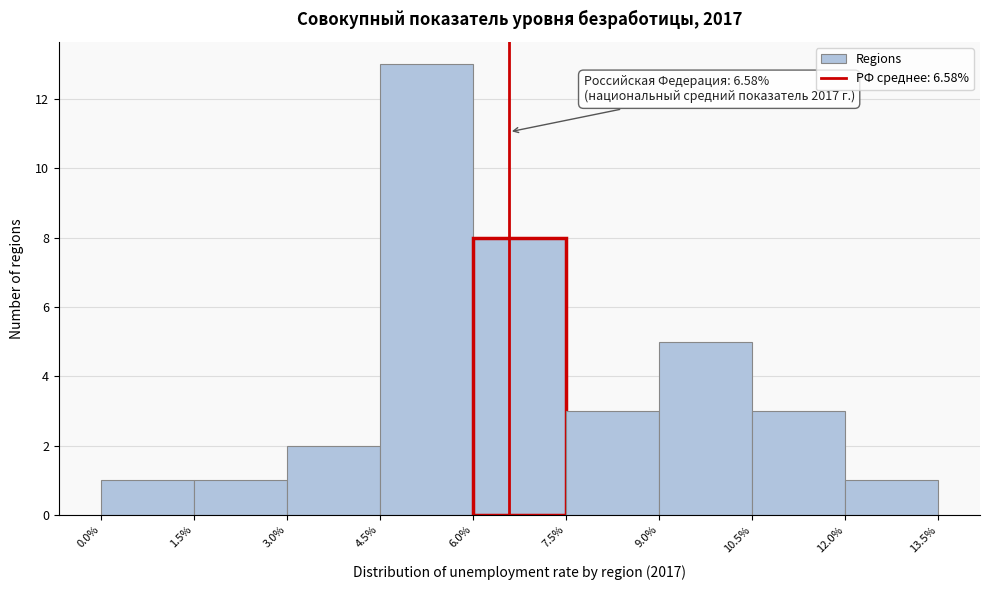

Over which range of the x-axis is the bar tallest?

4.5% to 6.0%